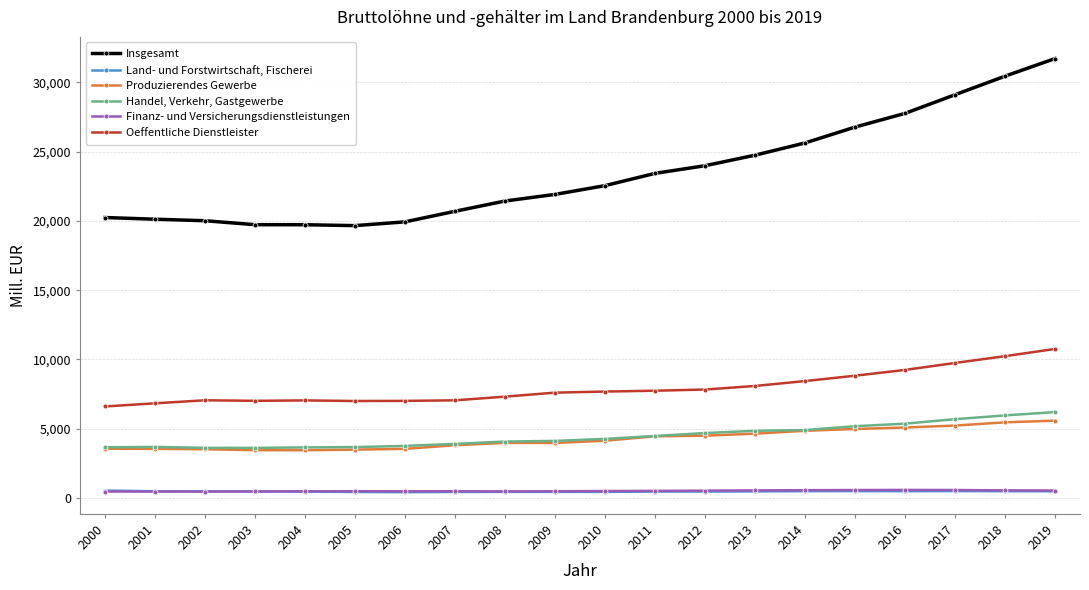

What is the difference between the maximum and second lowest values in the Finanz- und Versicherungsdienstleistungen series?

117.4